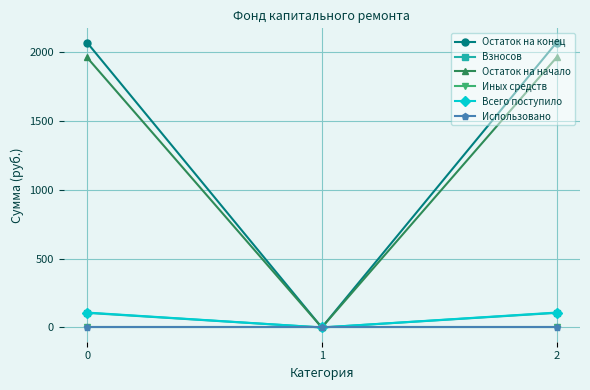

Reading left to right, extract all data points from this chart.

Остаток на конец: 2068.5	0.0	2068.5
Взносов: 106.0	0.0	106.0
Остаток на начало: 1960.2	0.0	1960.2
Иных средств: 0.0	0.0	0.0
Всего поступило: 108.3	0.0	108.3
Использовано: 0.0	0.0	0.0